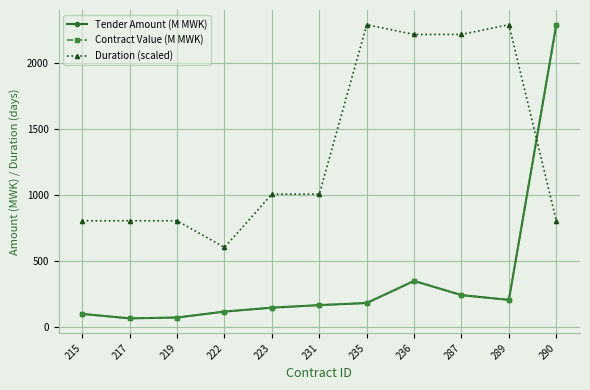

Does the chart have visible grid lines?

Yes